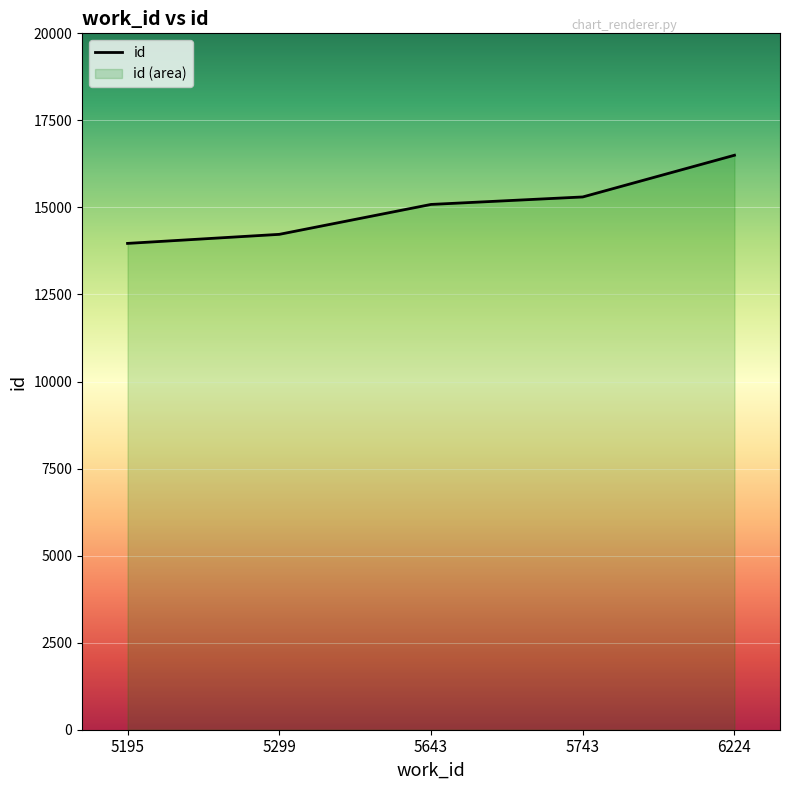

What is the change in value from 5299 to 5743?

+1074